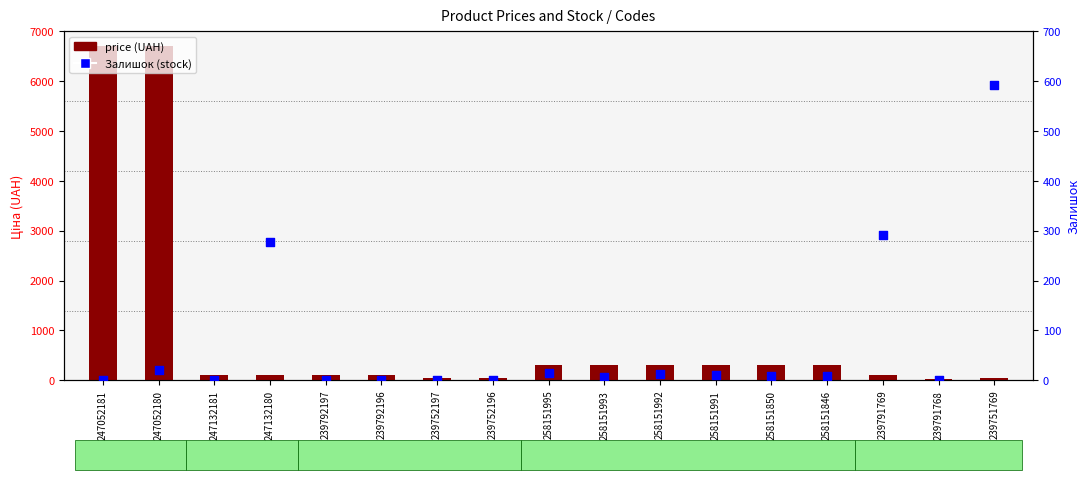

What are all the series names shown in the legend?

price (UAH), Залишок (stock)